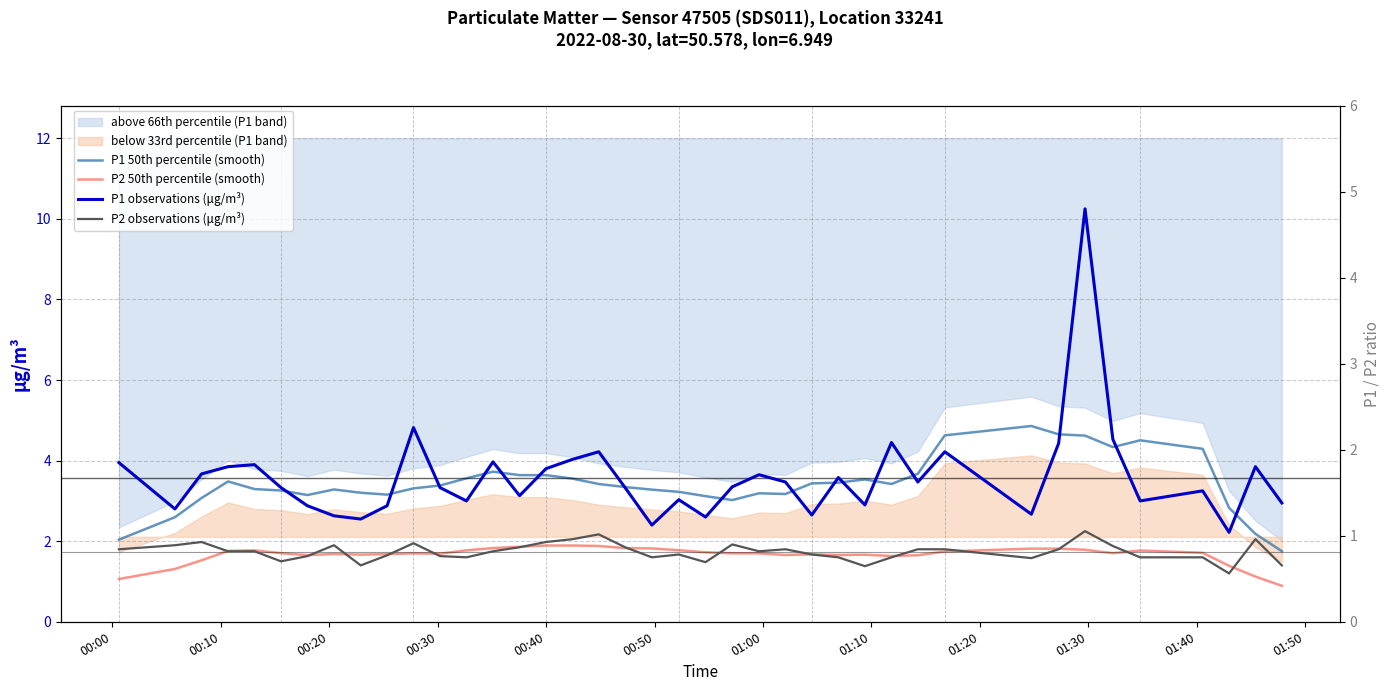

True or false: P2 observations (μg/m³) and P1 50th percentile (smooth) cross at least once.

False